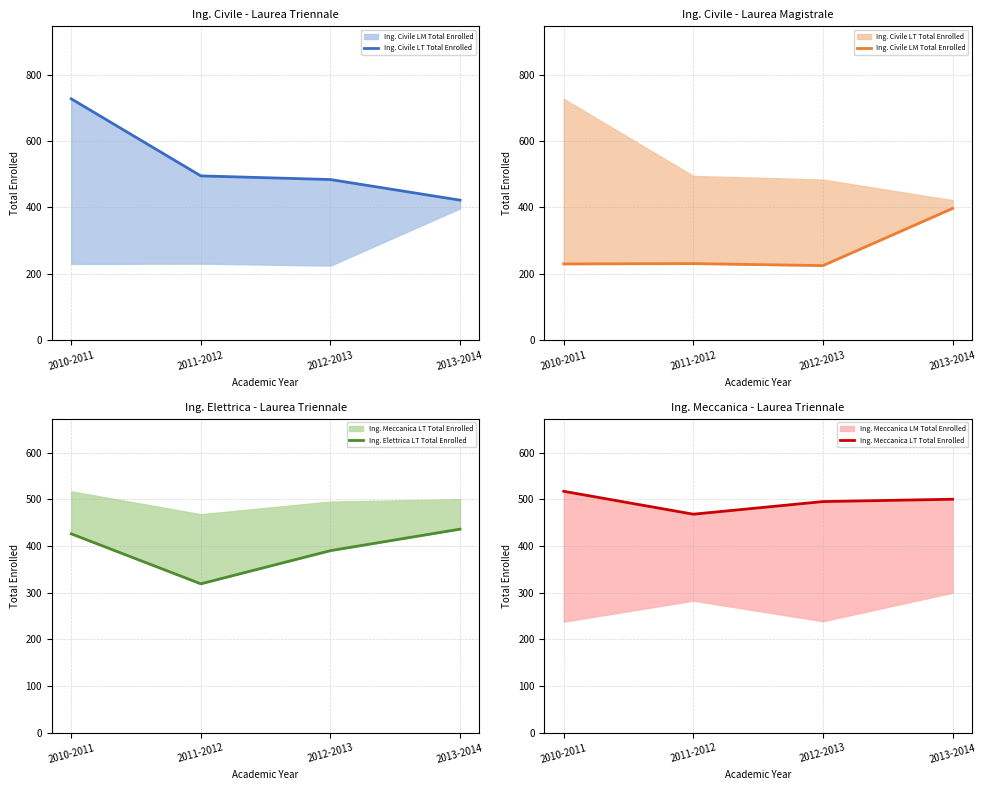

At which label does Ing. Elettrica LT Total Enrolled first exceed 426?

2013-2014